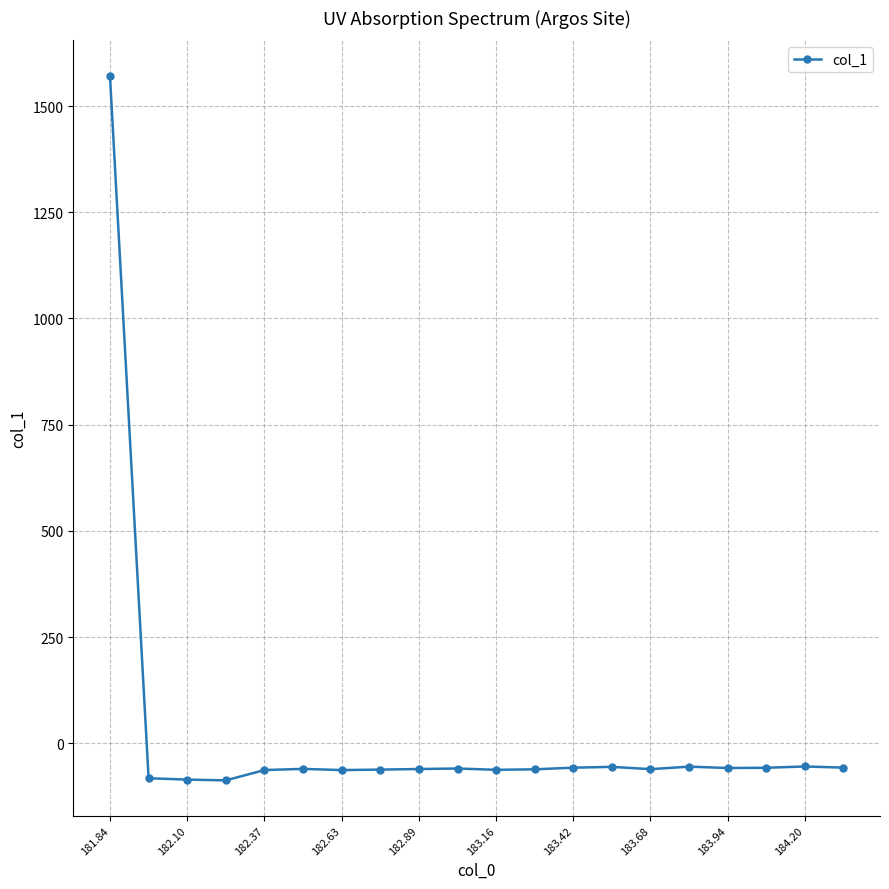

What is the maximum value shown in the chart?

1571.8